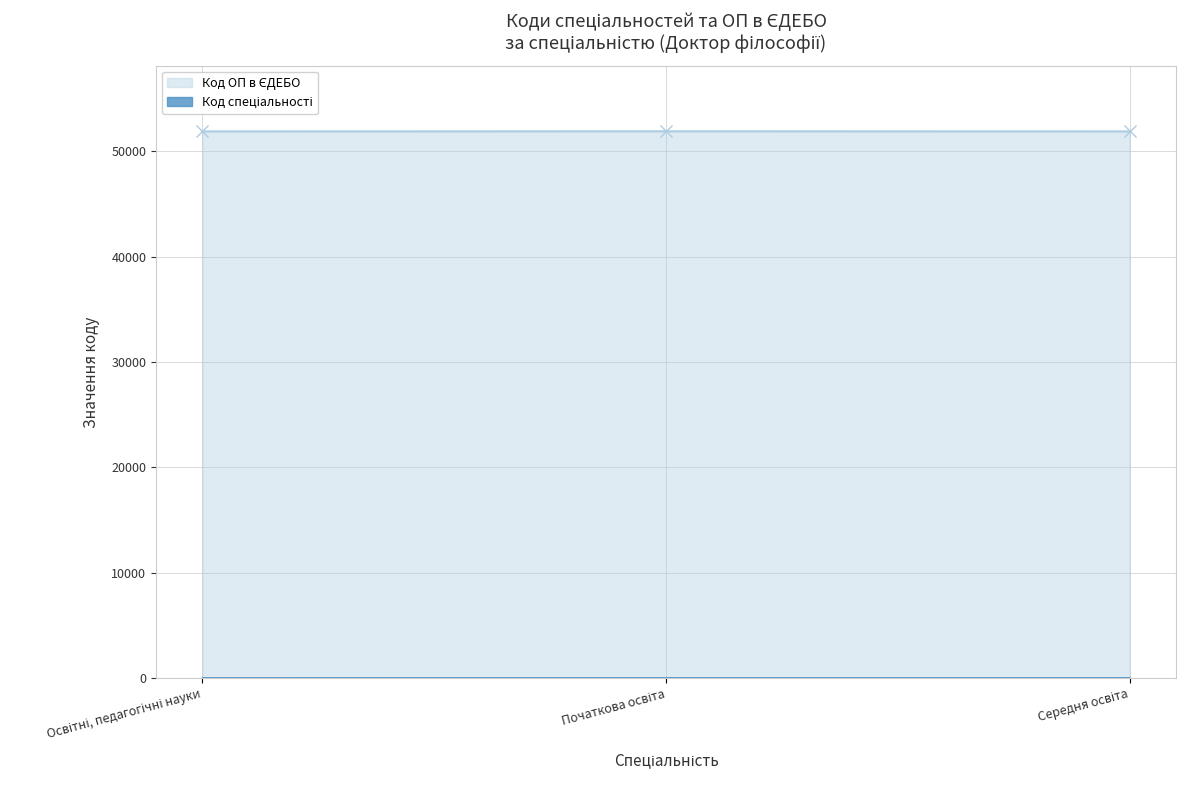

How many Код спеціальності values are between 11 and 14?

3